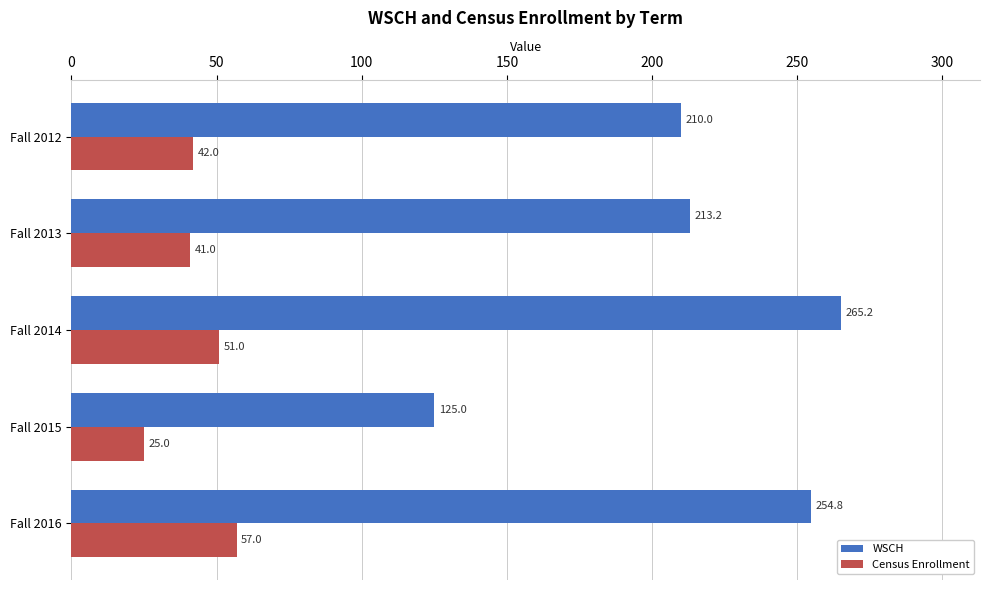

Which label corresponds to the smallest value in the chart?

Fall 2015